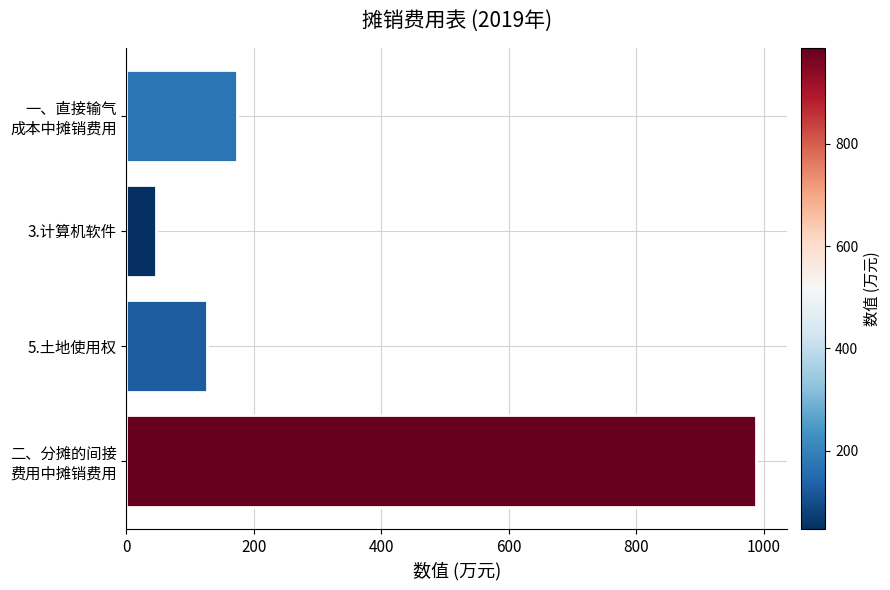

Between 5.土地使用权 and 3.计算机软件, which is larger?

5.土地使用权